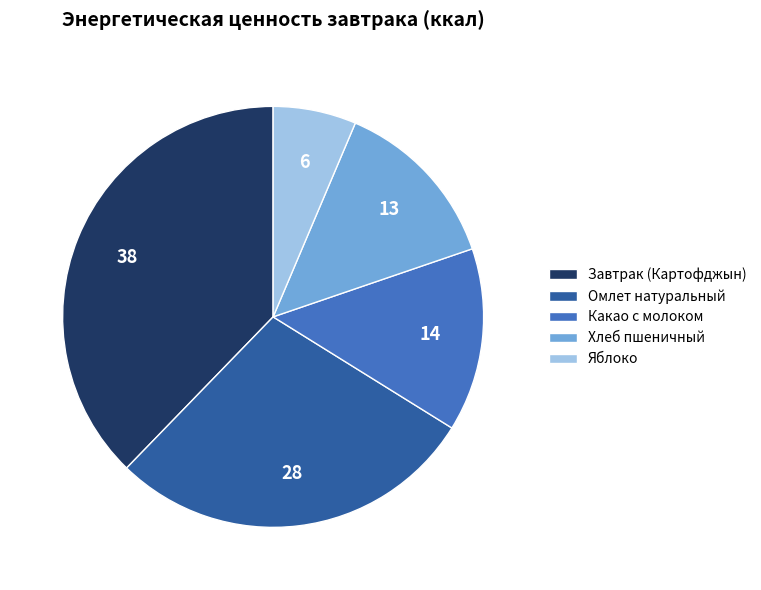

Rank the categories by value from lowest to highest.

Яблоко, Хлеб пшеничный, Какао с молоком, Омлет натуральный, Завтрак (Картофджын)